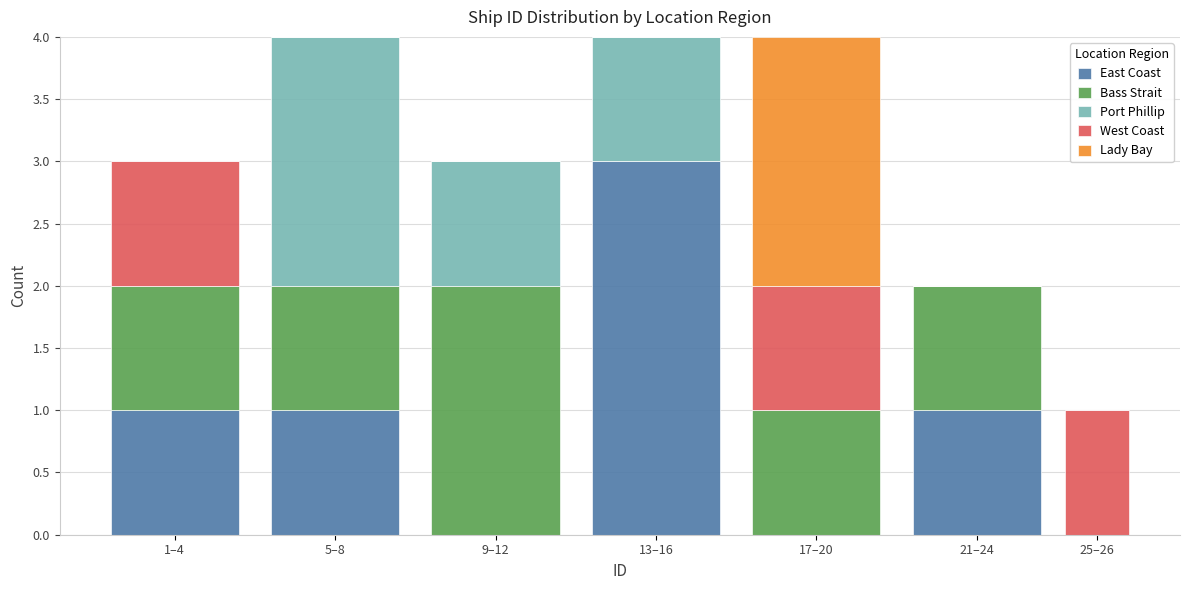

What is the total value across all series at 17–20?

4